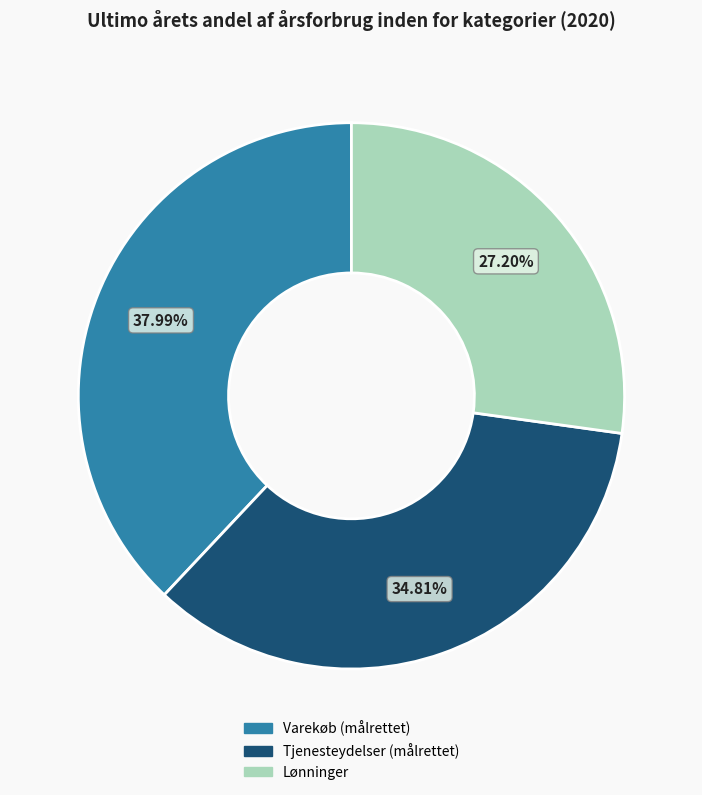

True or false: Tjenesteydelser (målrettet) accounts for 35% of the total.

True